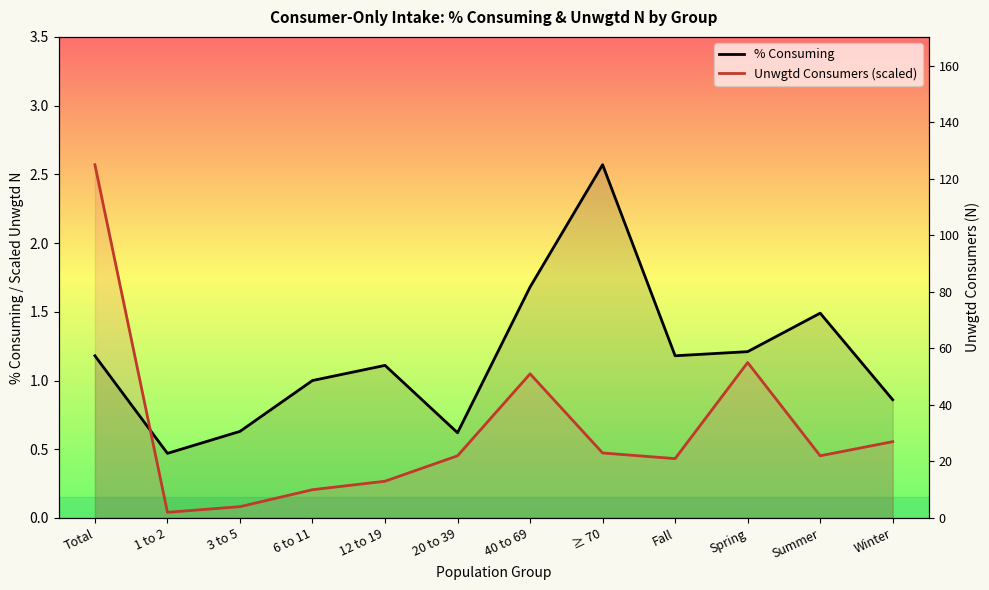

What is the value of the % Consuming point at the 2nd from the left?

0.5